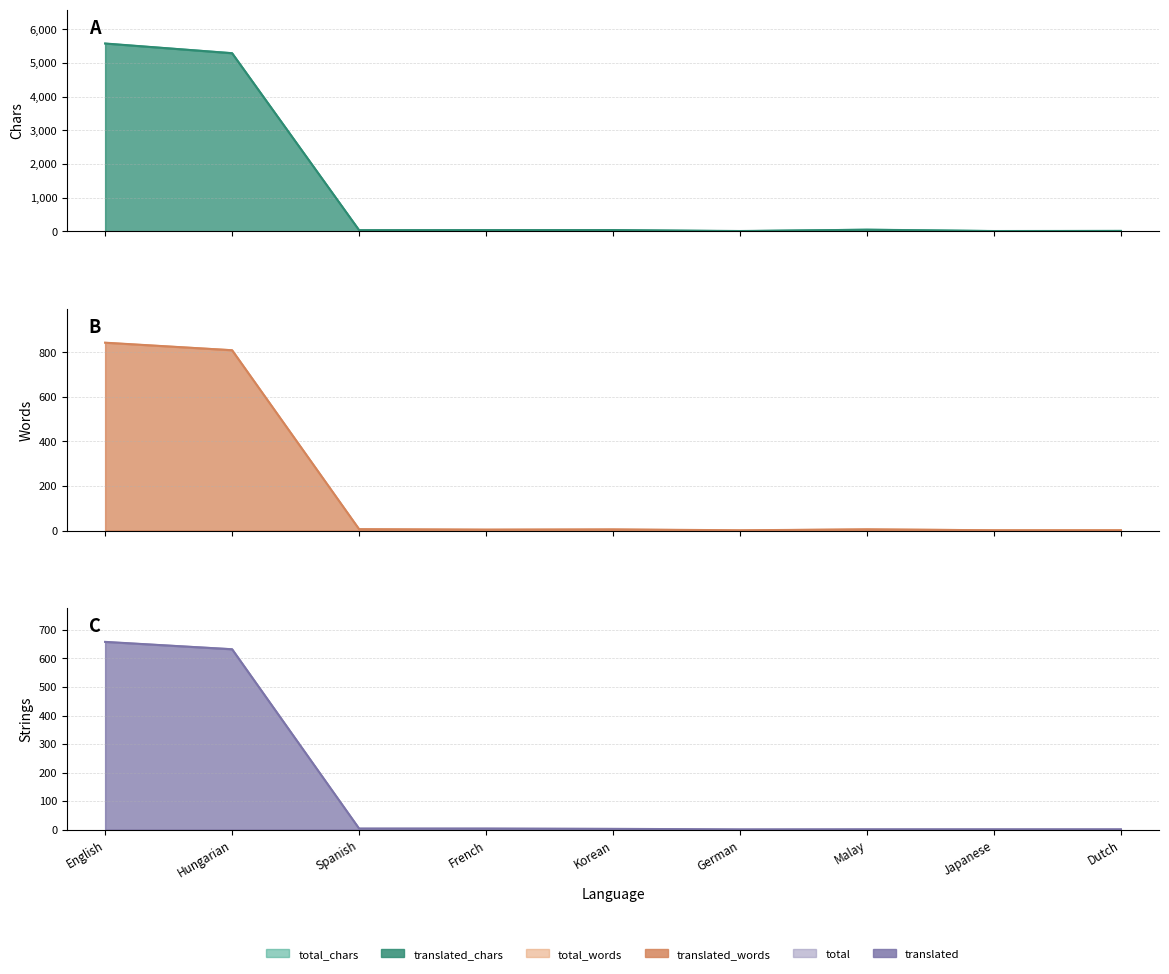

True or false: translated_words and translated intersect in this chart.

False